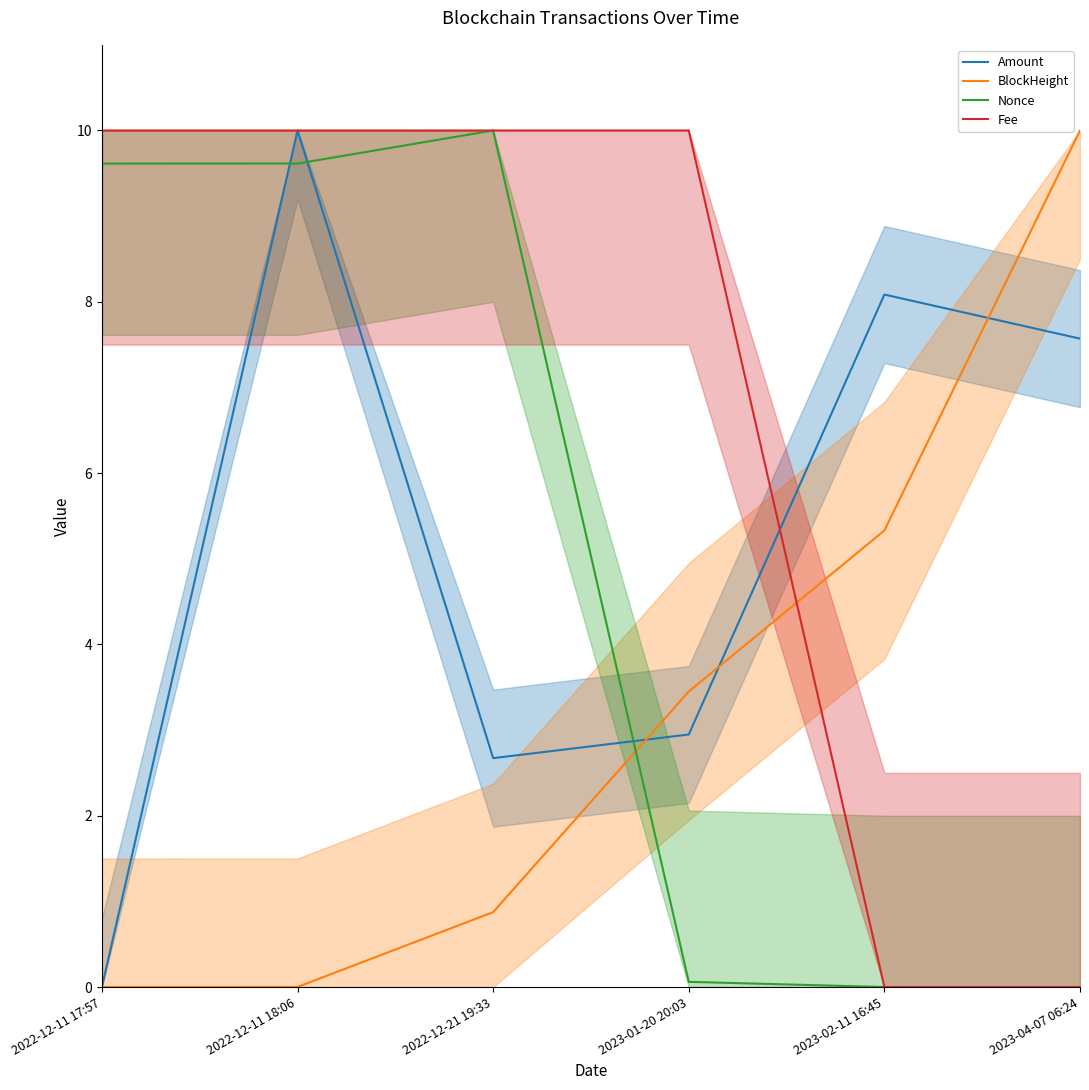

Which series ends up on top after the final intersection of Nonce and Amount?

Amount